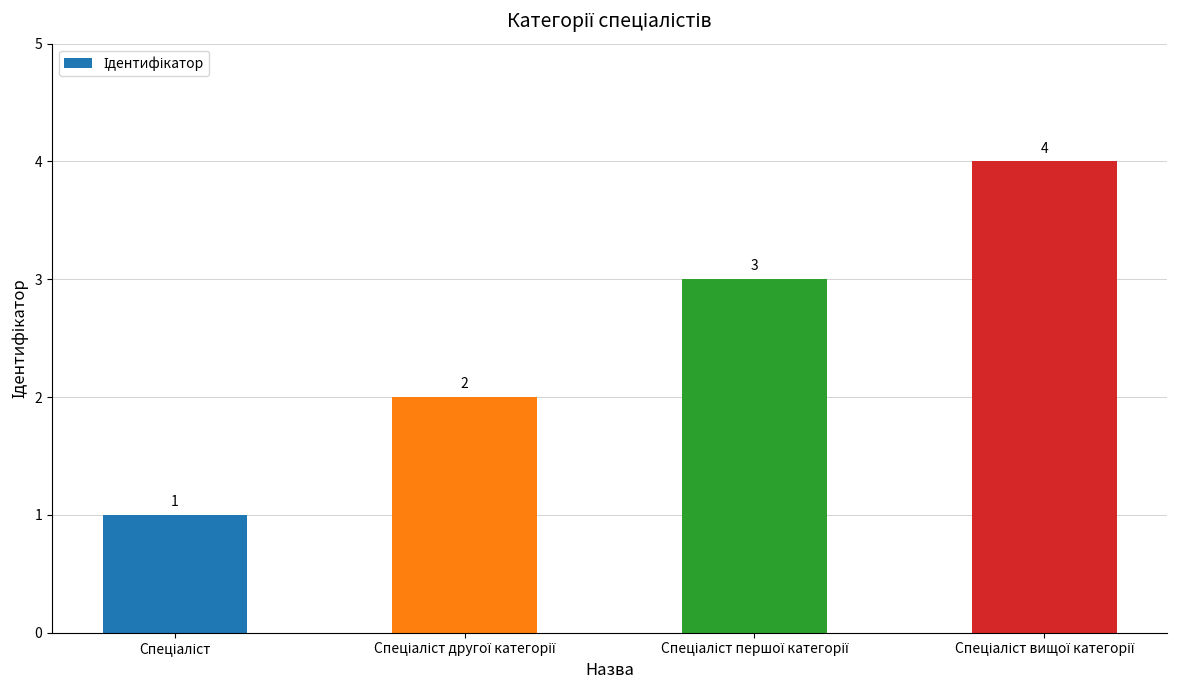

How many bars are there in total?

4